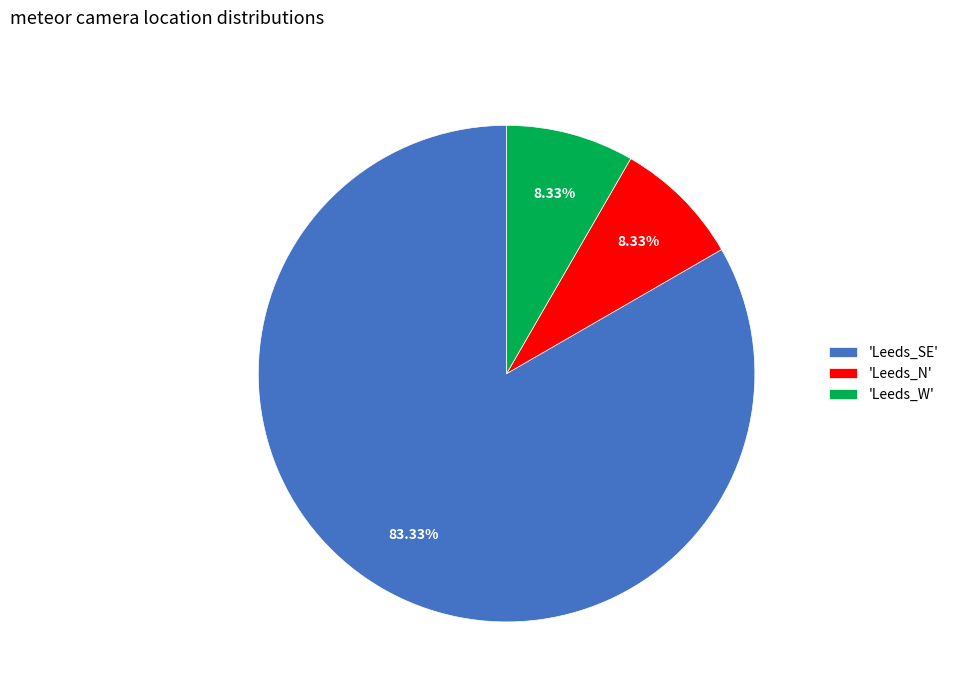

Is there a majority slice in this chart?

Yes